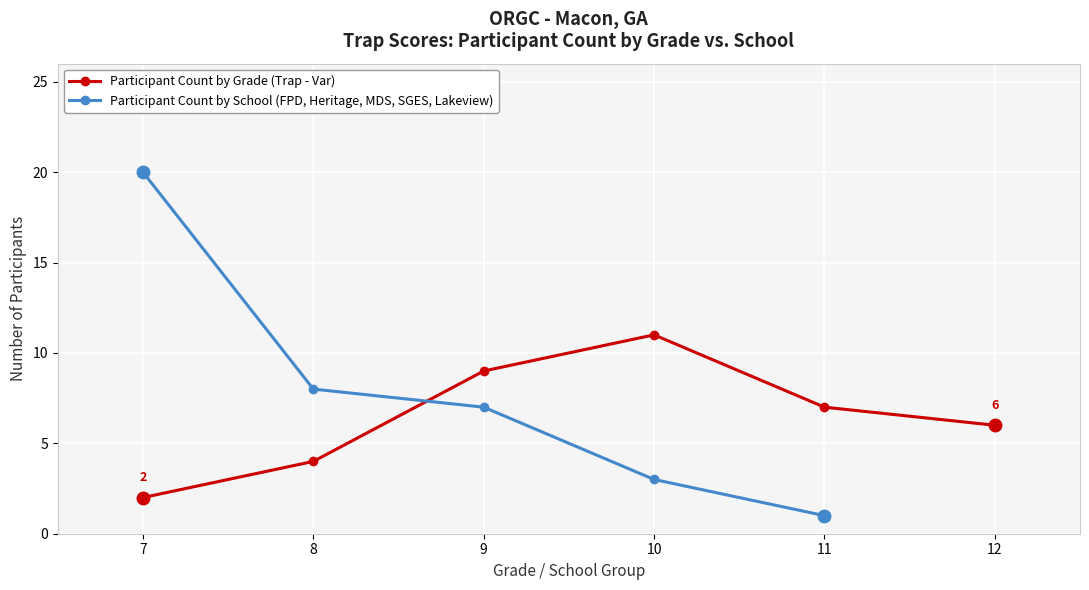

True or false: Total Score by Grade has more than 2 interior local peaks.

False